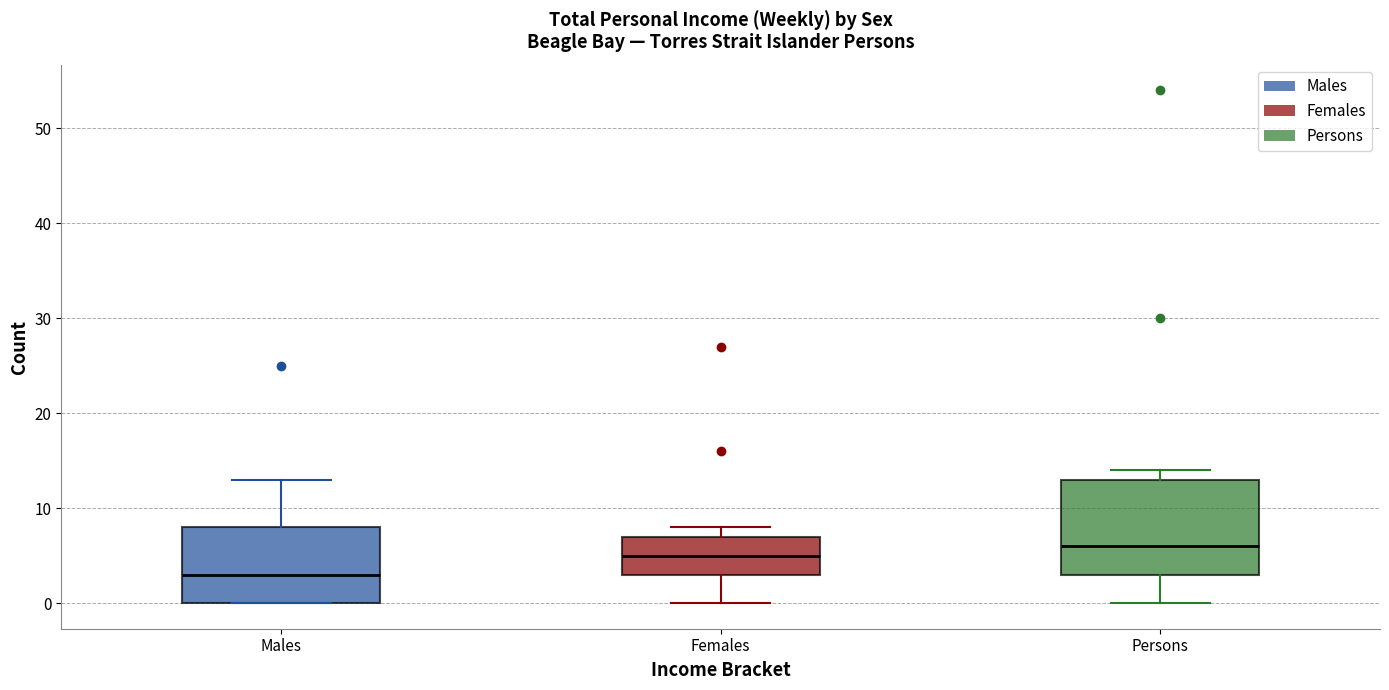

Reading left to right, read every box against the y-axis: the position of its median line, the range the box covers, and the ends of its whiskers. The values are not printed on the chart, so give them approximately, as read against the axis.

Males: median 3, box 0 to 8, whiskers 0 to 13
Females: median 5, box 3 to 7, whiskers 0 to 8
Persons: median 6, box 3 to 13, whiskers 0 to 14